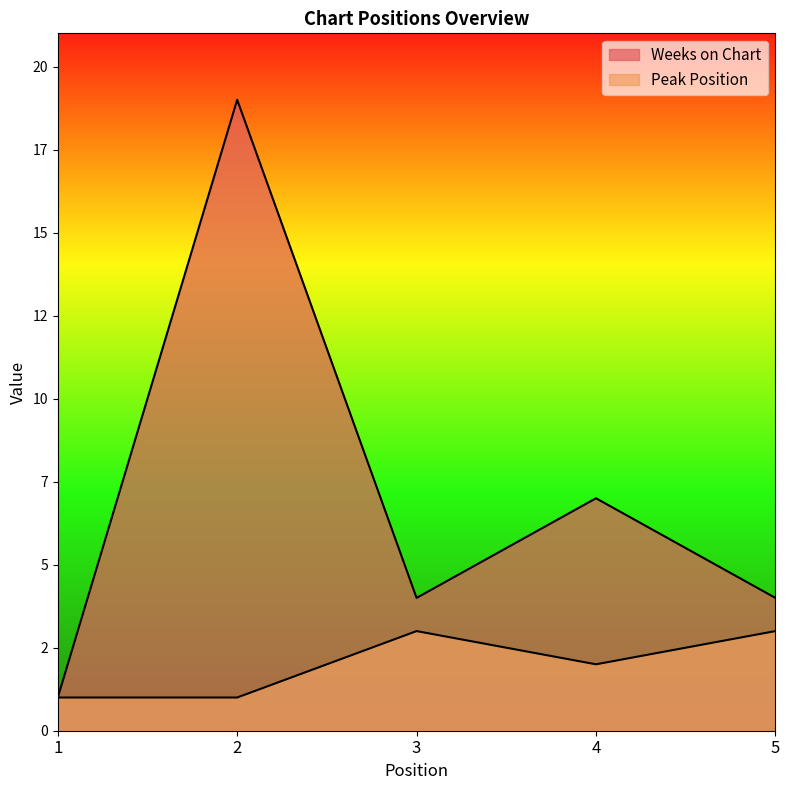

What is the value of the Peak Position point at the 1st from the left?

1